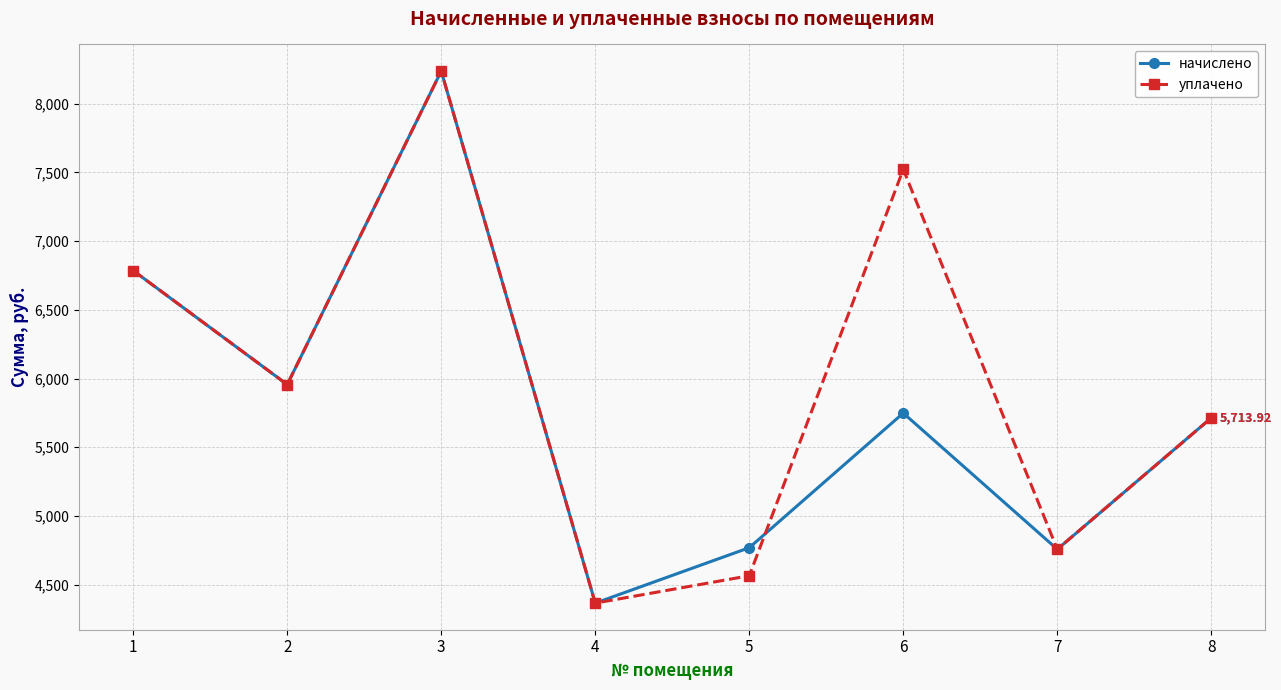

True or false: начислено and уплачено cross at least once.

True